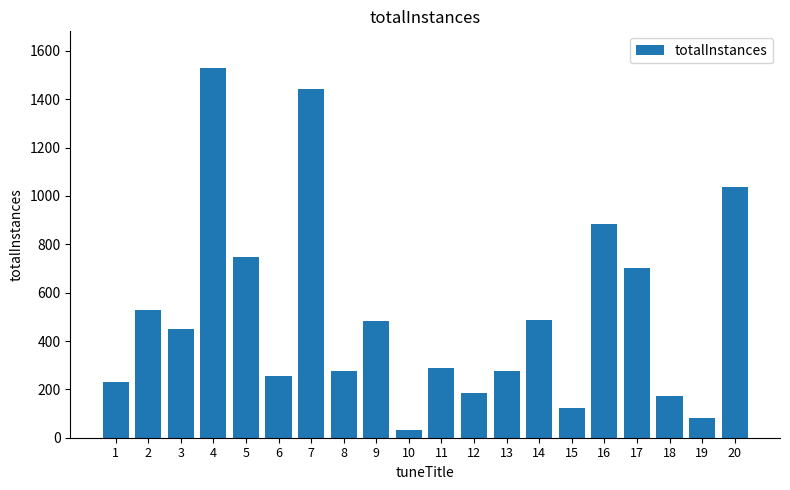

The value at 20 is 442. True or false?

False